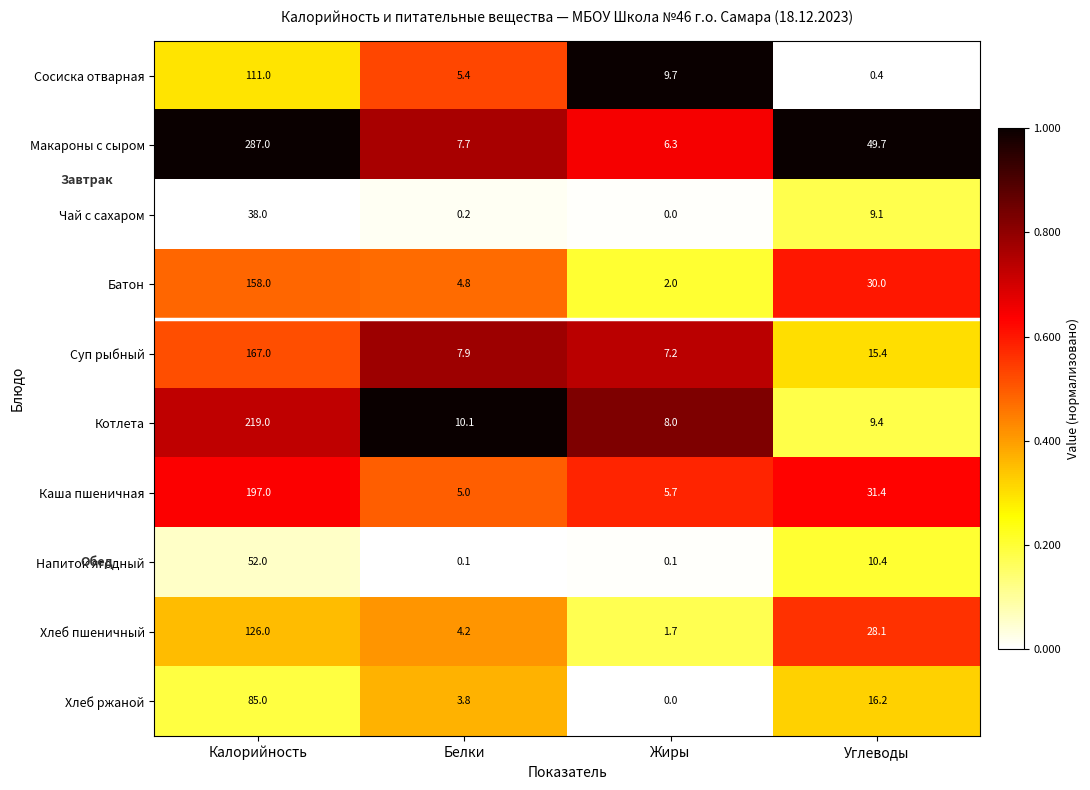

The value of Макароны с сыром at Углеводы is 85.4. True or false?

False